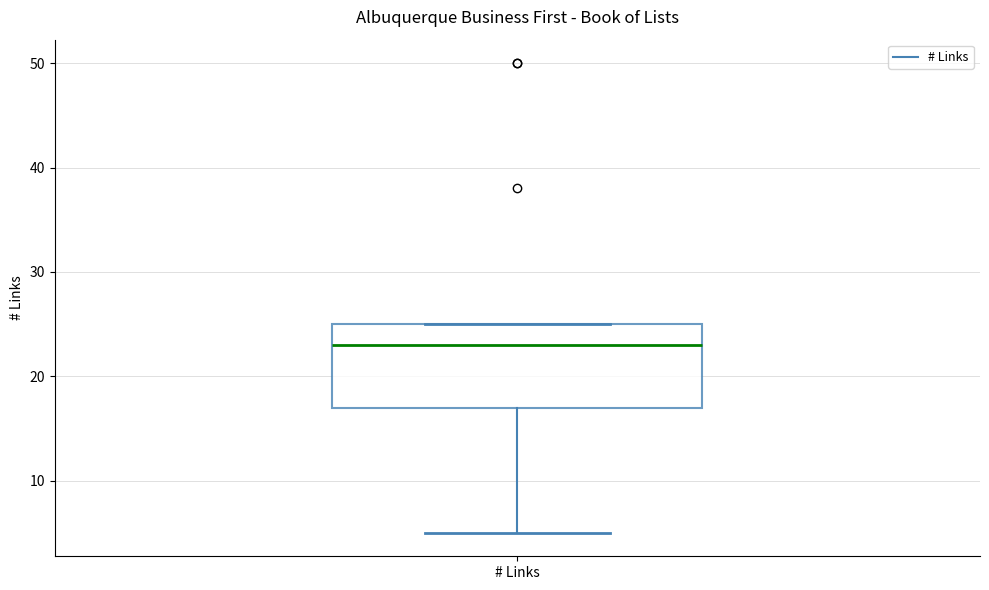

Where does the lower whisker of the box for # Links end on the y-axis? The values are not printed on the chart, so give them approximately, as read against the axis.

5